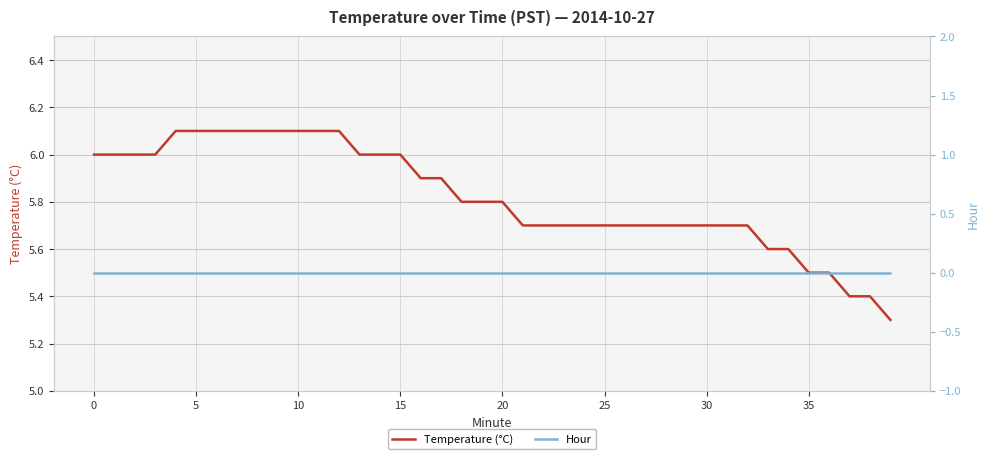

At 37, list the series in order from smallest to largest.

Hour, Temperature (°C)